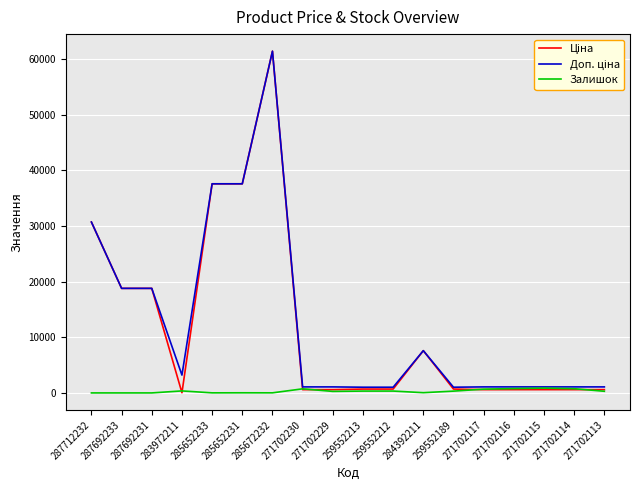

At which category is the sum across all series the highest?

285672232